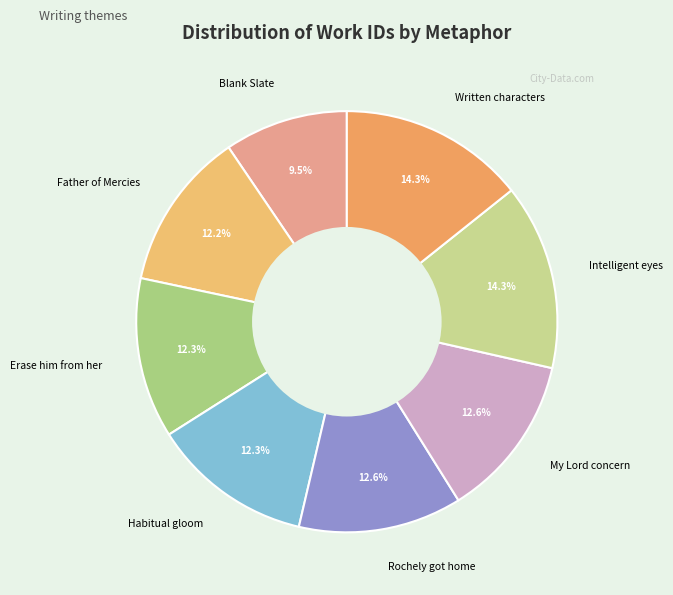

To the nearest percent, what portion does Erase him from her represent?

12%